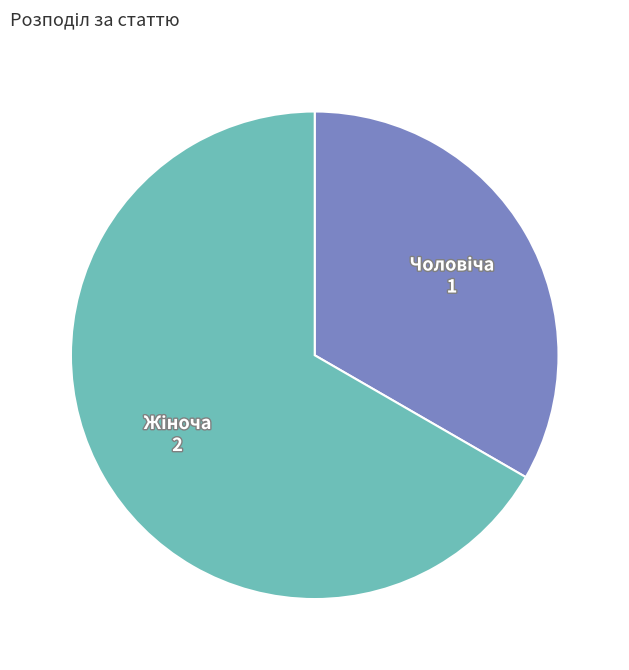

Does any single category account for the majority?

Yes